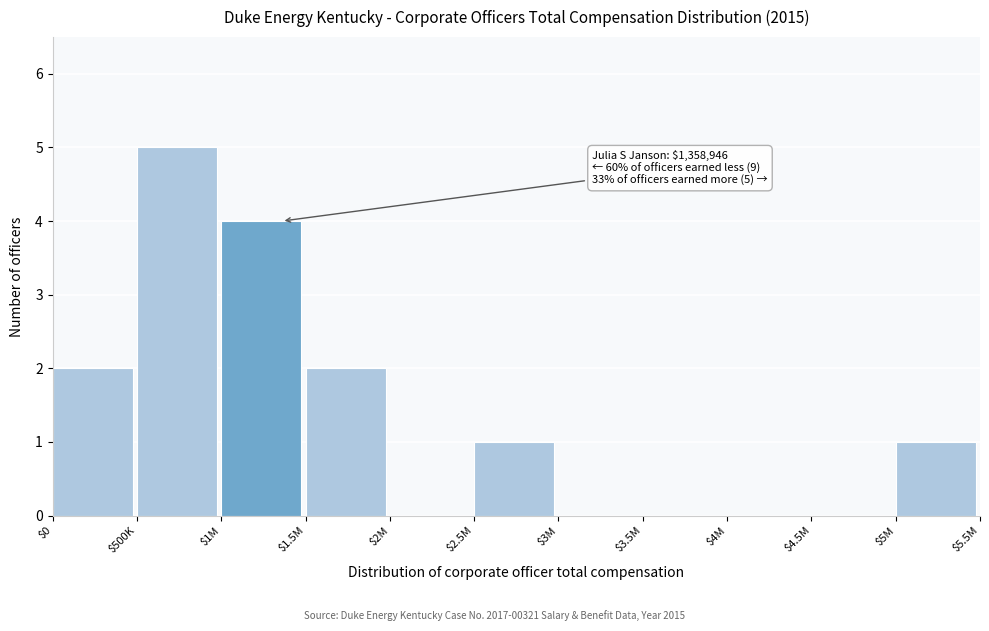

What is the sum of all values?

15